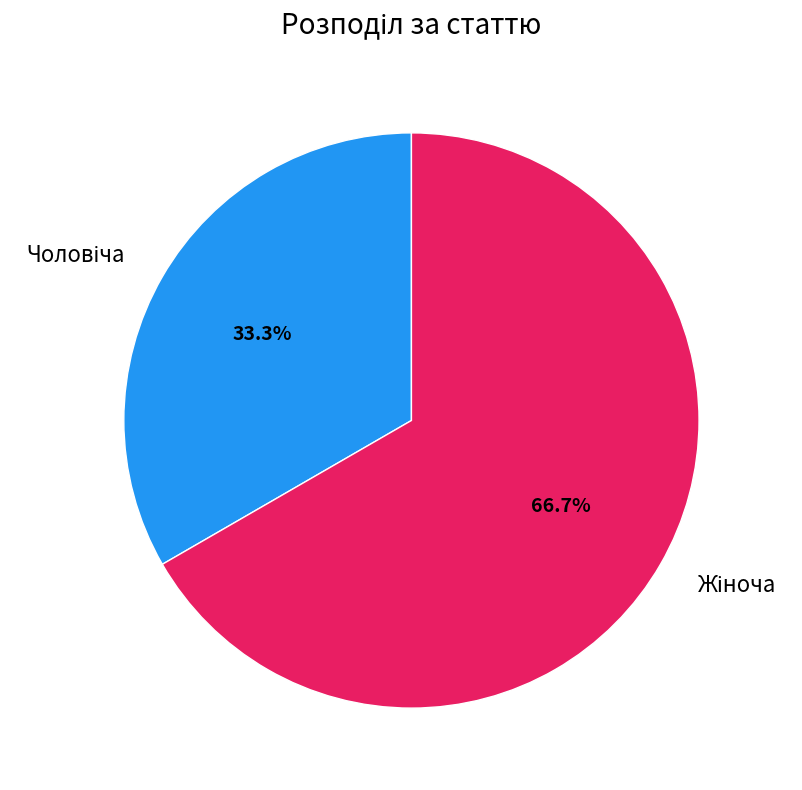

Is there any slice that represents more than half of the pie?

Yes